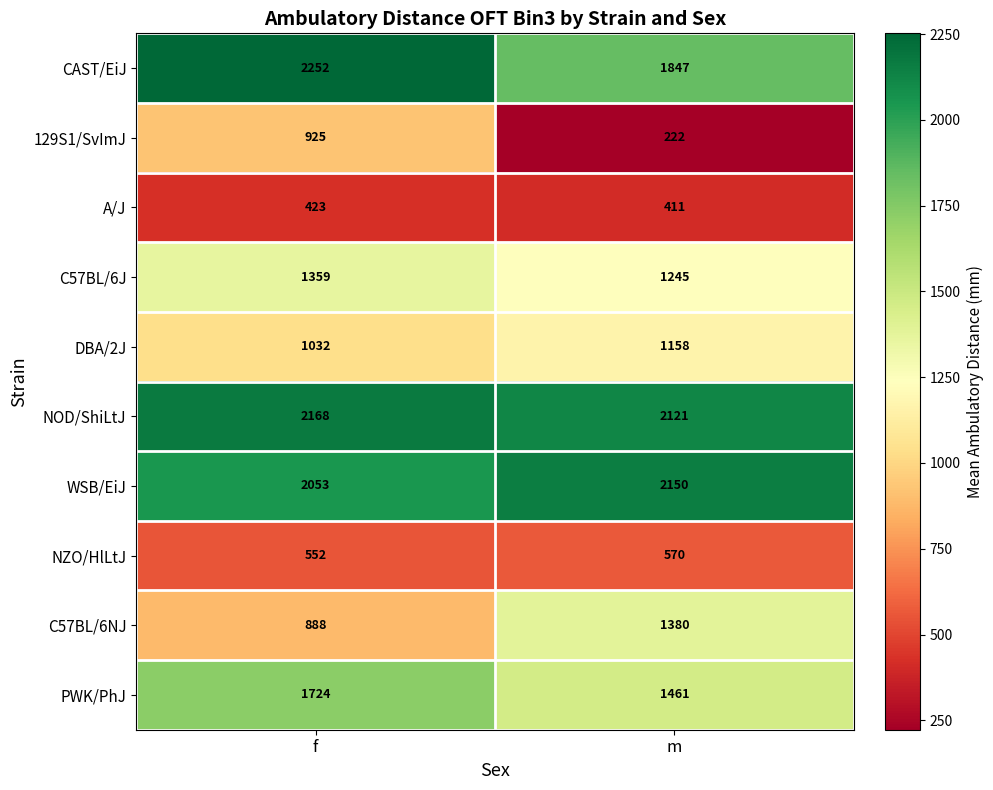

What is the minimum value for NOD/ShiLtJ?

2121